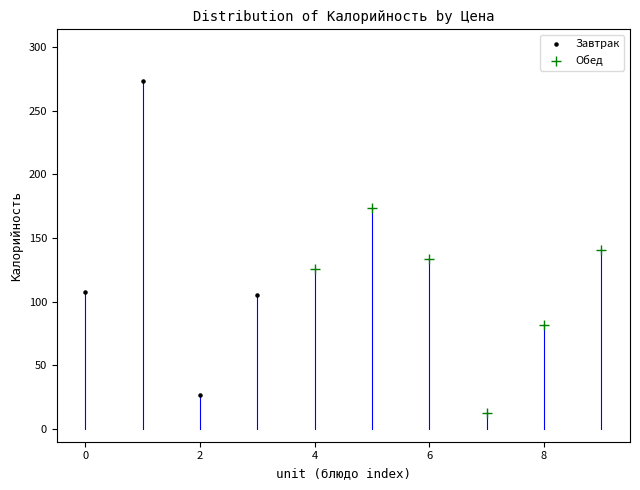

Which series contains the highest Y value?

Завтрак